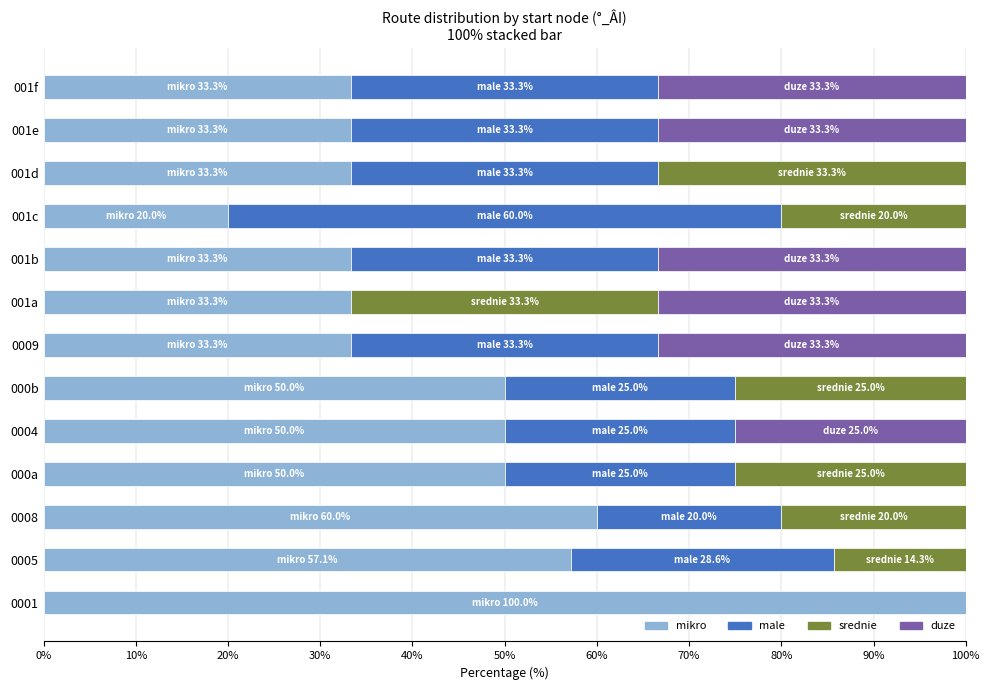

What is the sum of the mikro values at 000a and 001a?

83.3